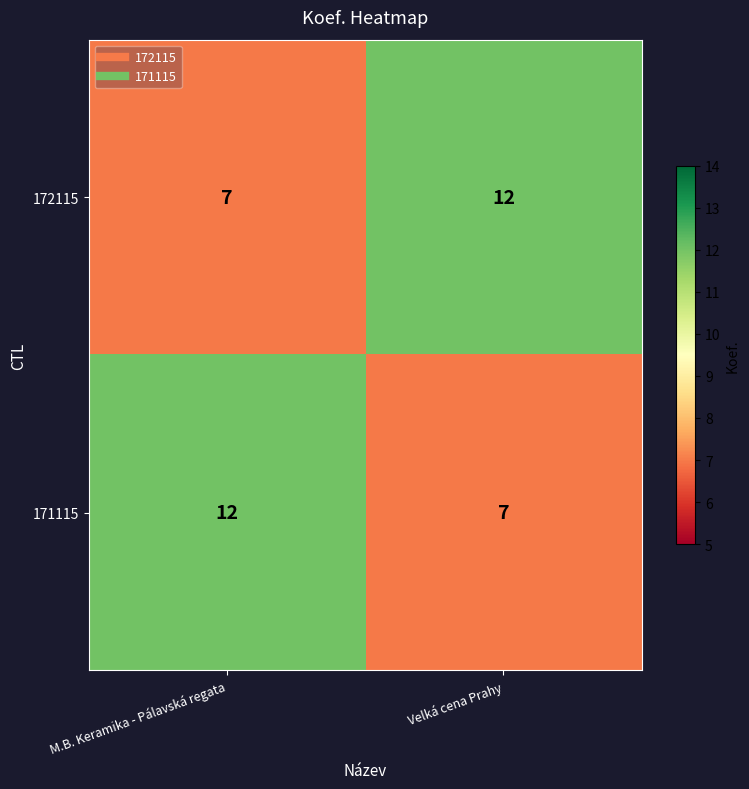

At how many categories does at least one series exceed 9?

2